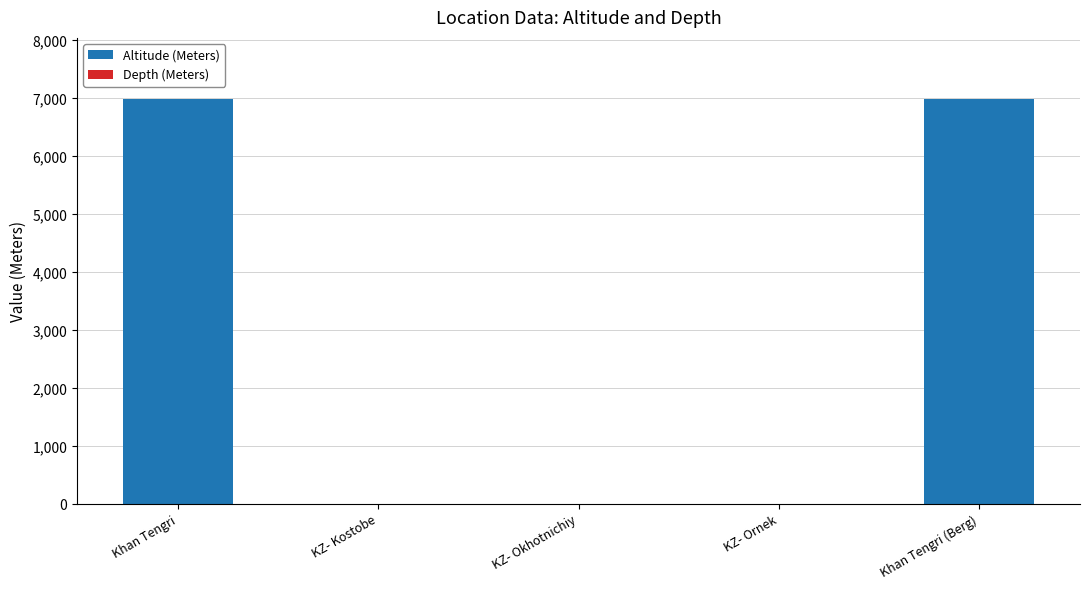

The value at Khan Tengri (Berg) is 6995. True or false?

True